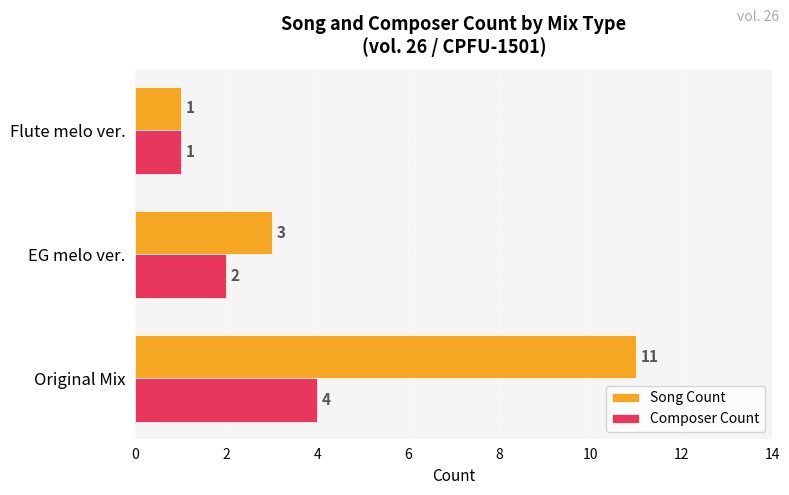

What is the sum of all Song Count values?

15